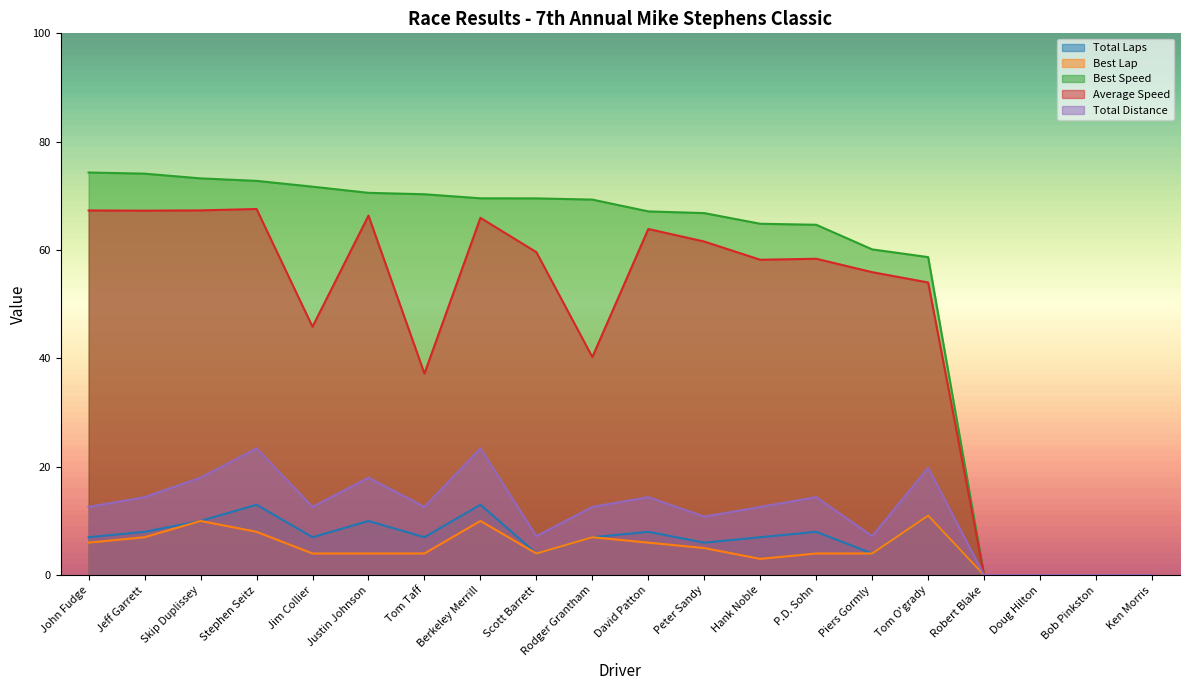

At which label does Best Lap first exceed 4?

John Fudge